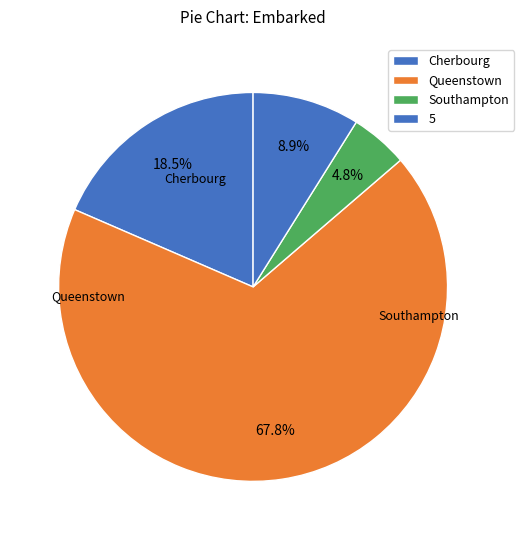

How many segments does this pie chart have?

4